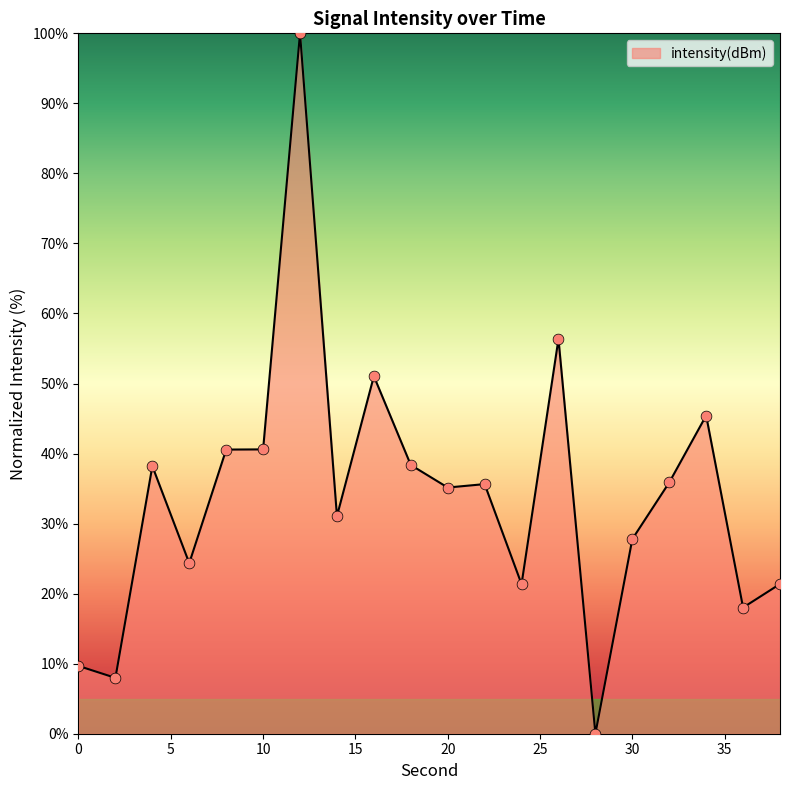

What is the difference between the maximum and minimum values?

100.0